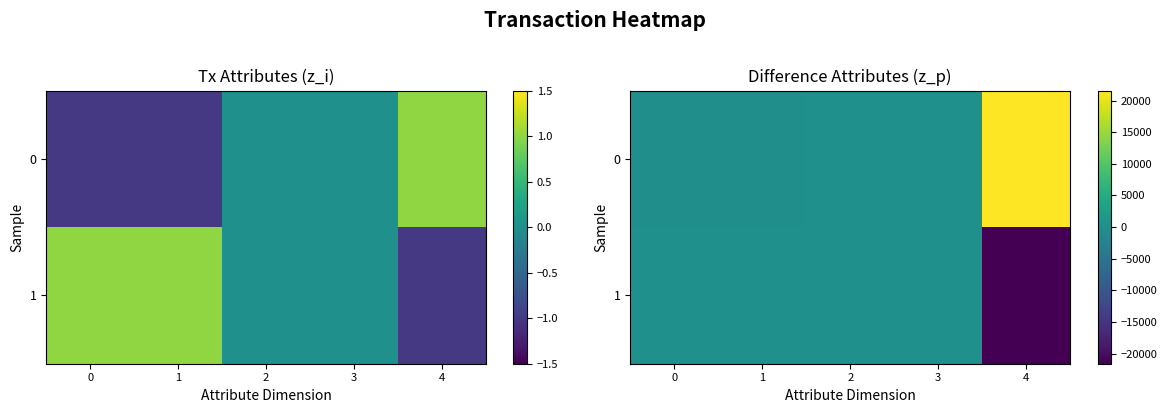

What is the average value of the 1 series?

-4312